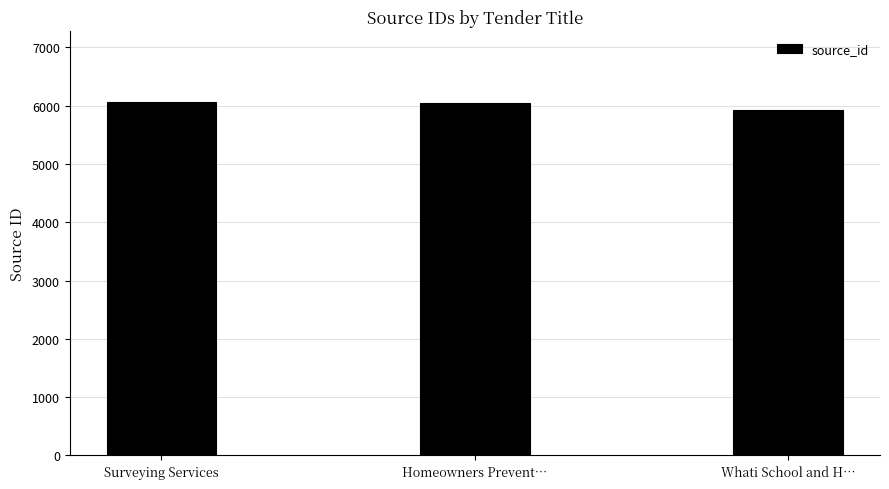

What is the maximum value shown in the chart?

6060